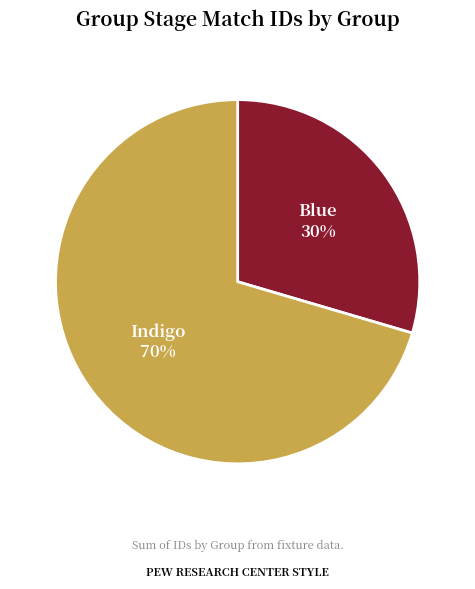

Is the sum of Blue and Indigo greater than half?

Yes